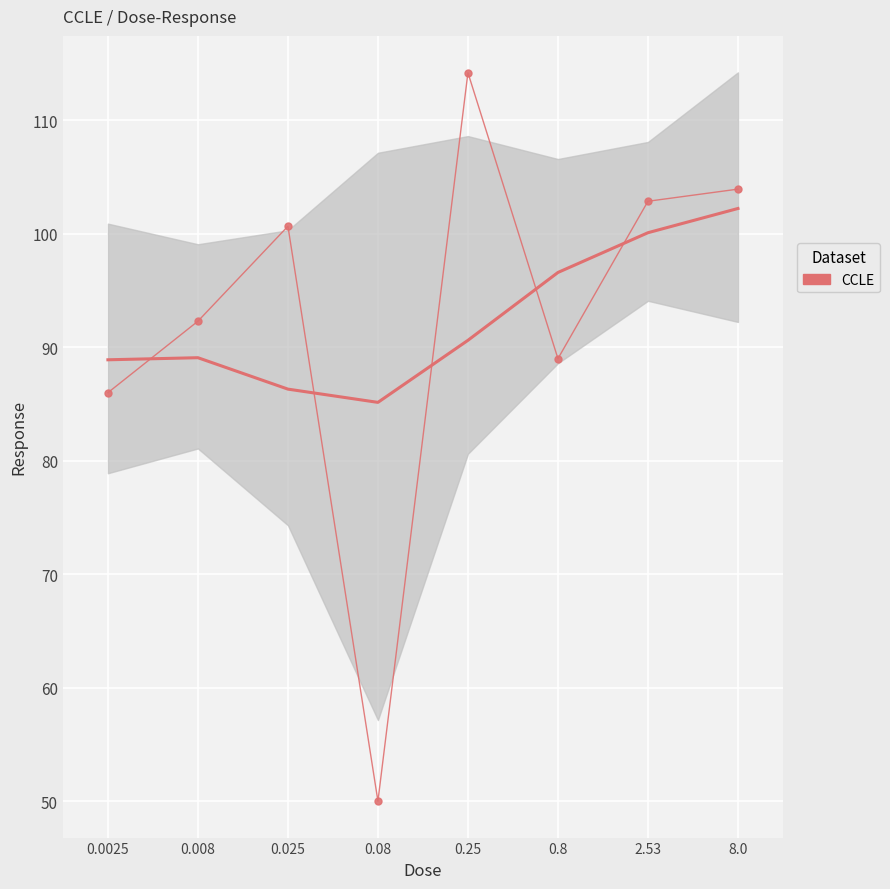

Where is the first local maximum?

0.025